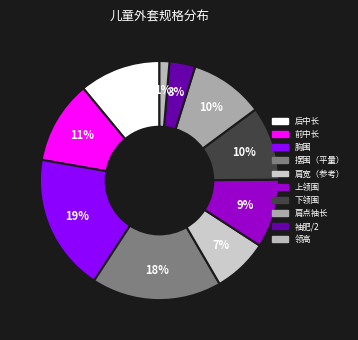

To the nearest percent, what percentage of the pie is 肩宽（参考）?

7%